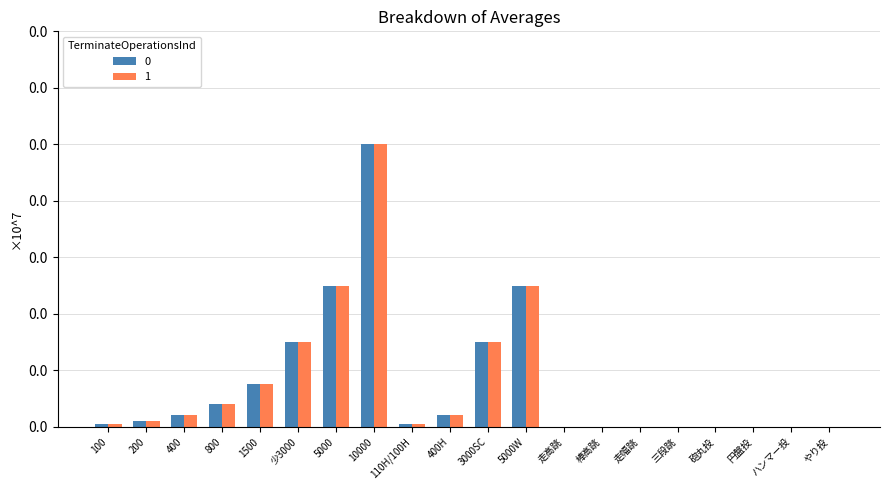

What is the difference between the maximum and minimum values in the 1 series?

10000